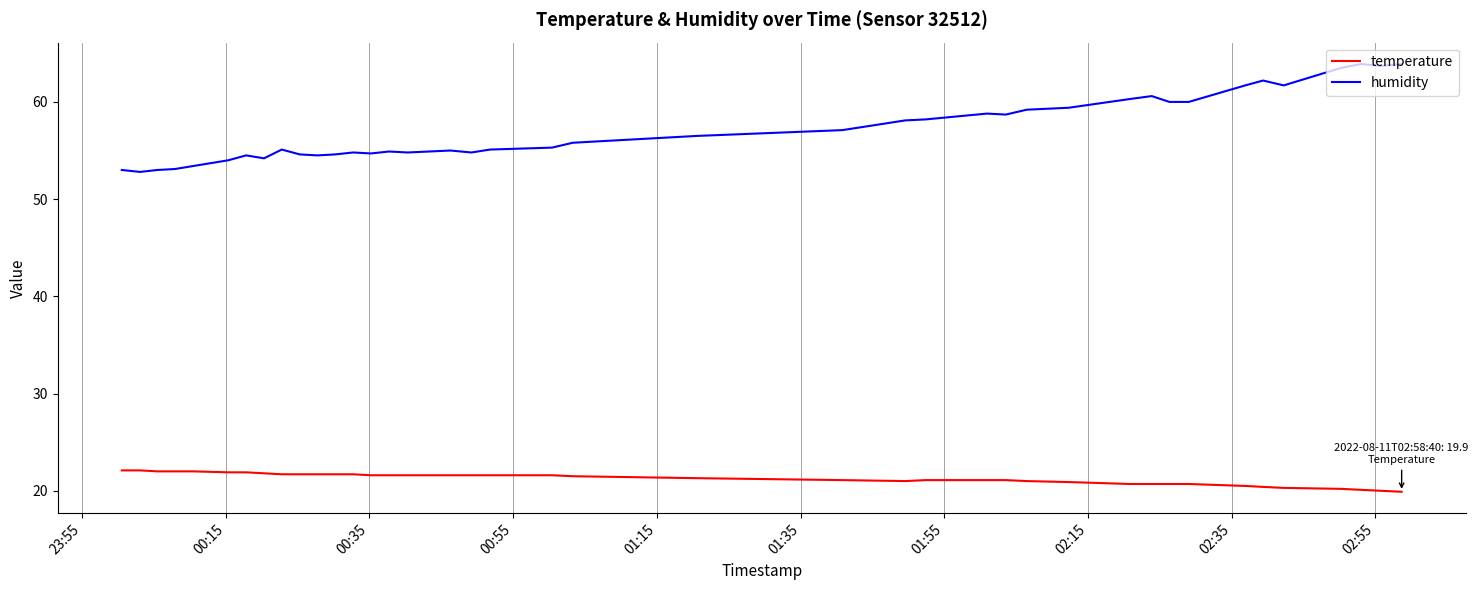

List the series in order of their overall mean, highest first.

humidity, temperature